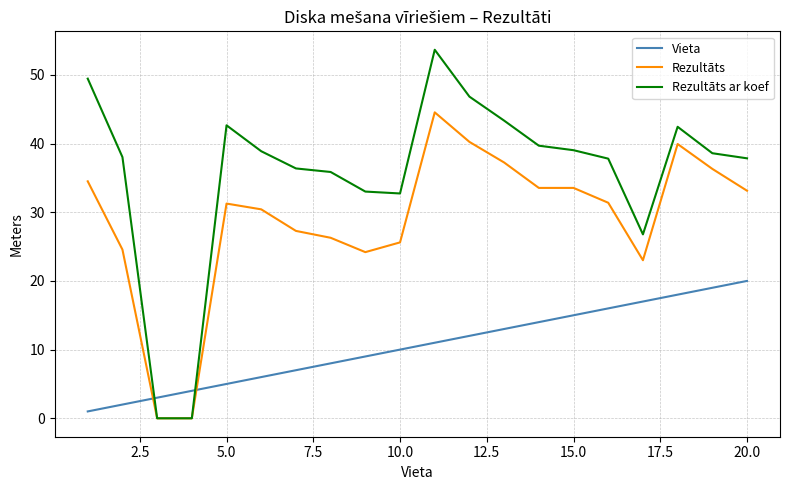

How many intersections are there between Vieta and Rezultāts?

2